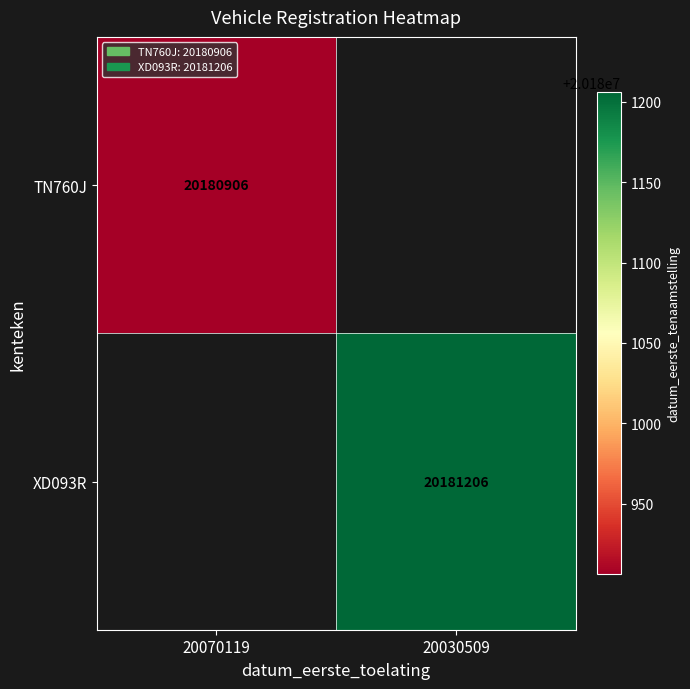

Is it true that TN760J equals 20180906 at 20070119?

True